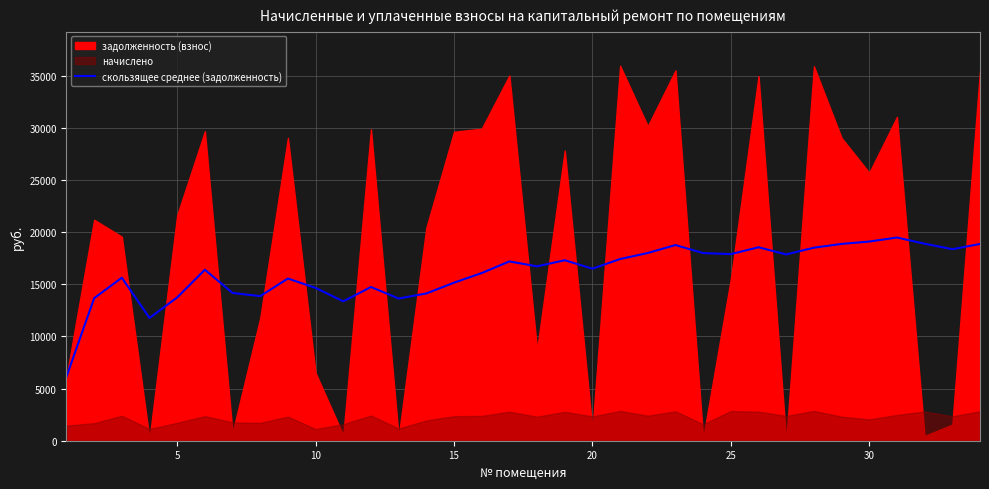

What is the maximum value for скользящее среднее (задолженность)?

19479.5